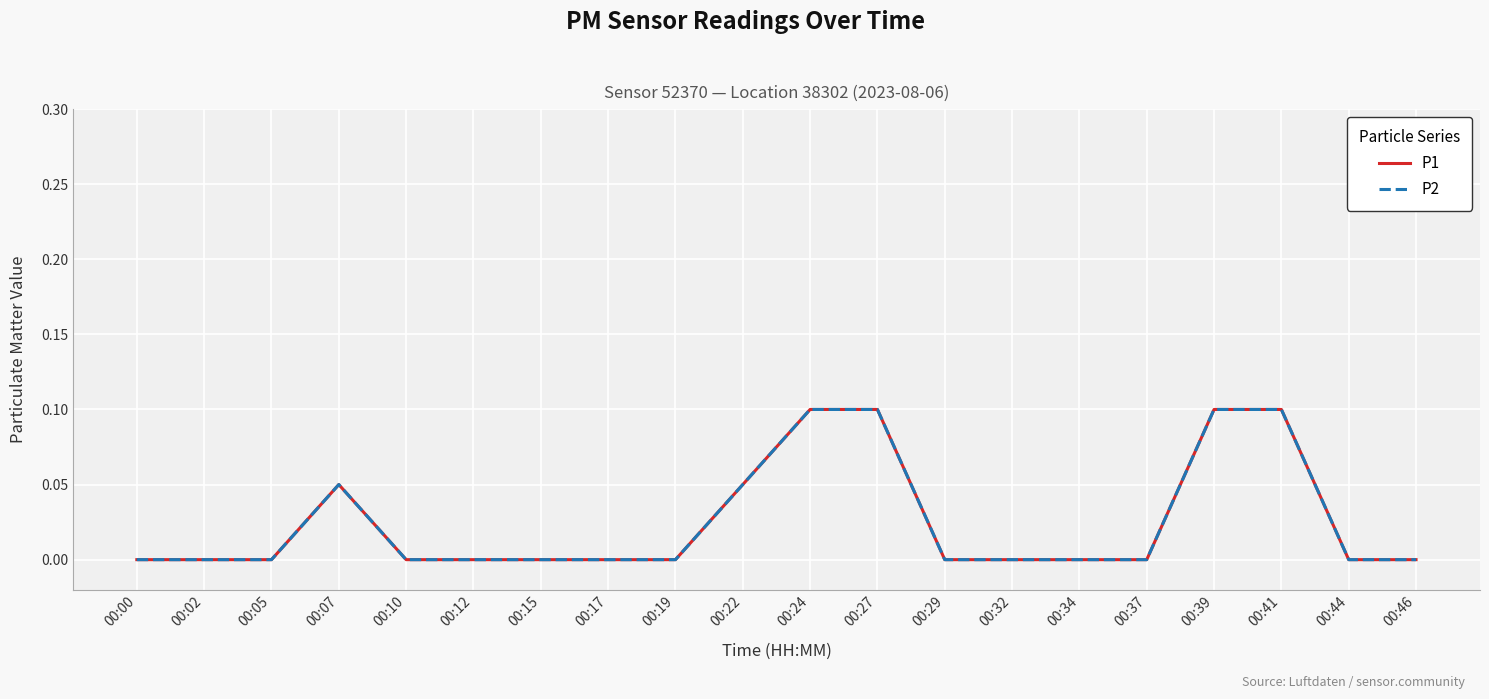

Is this an area chart (filled region under the line)?

No